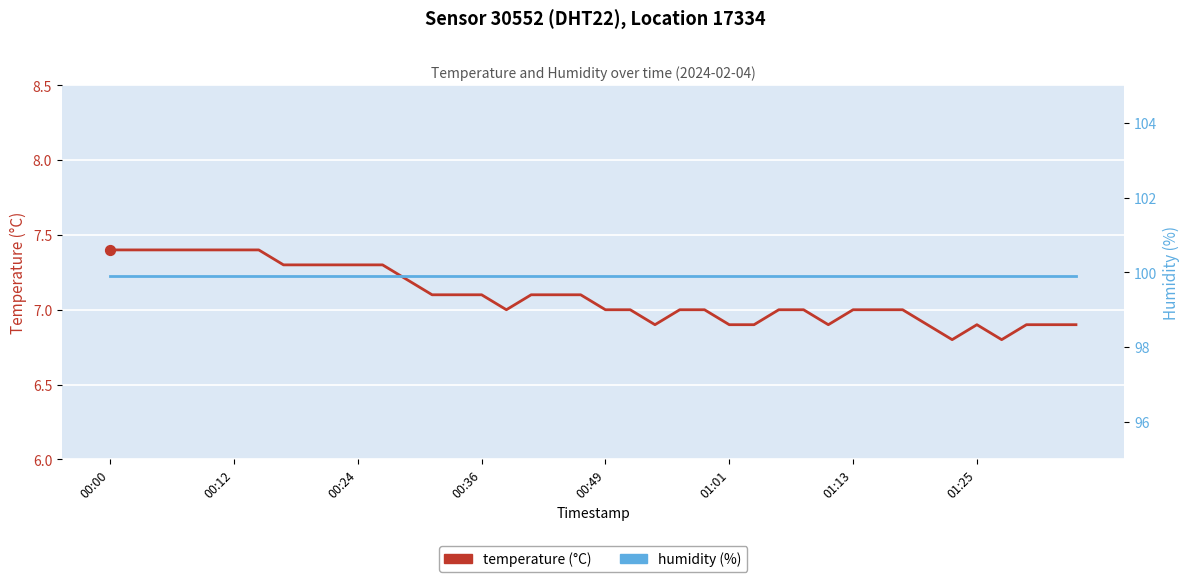

At which category is the sum across all series the highest?

00:00